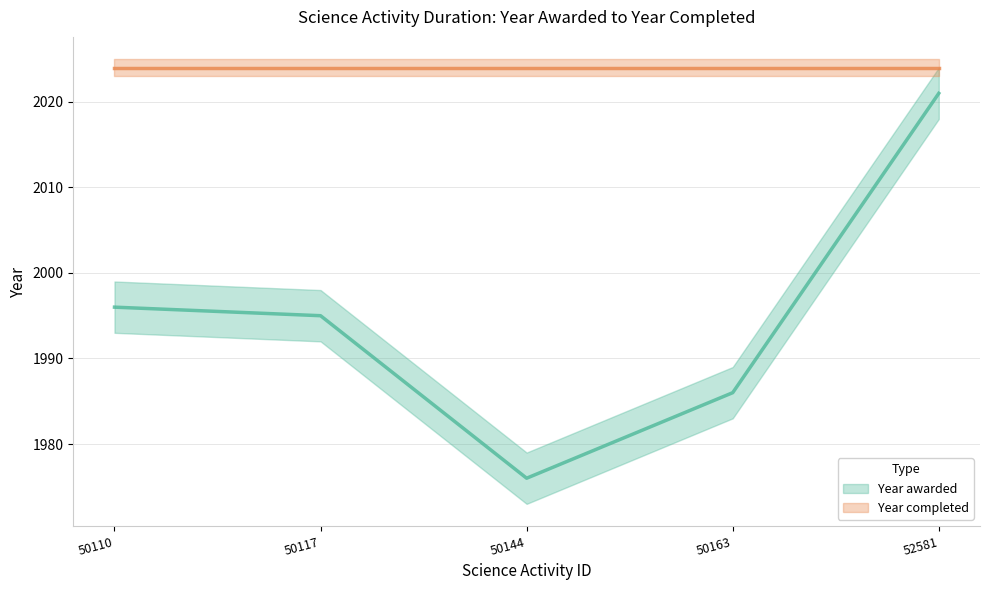

What is the difference between the maximum and minimum values?

45